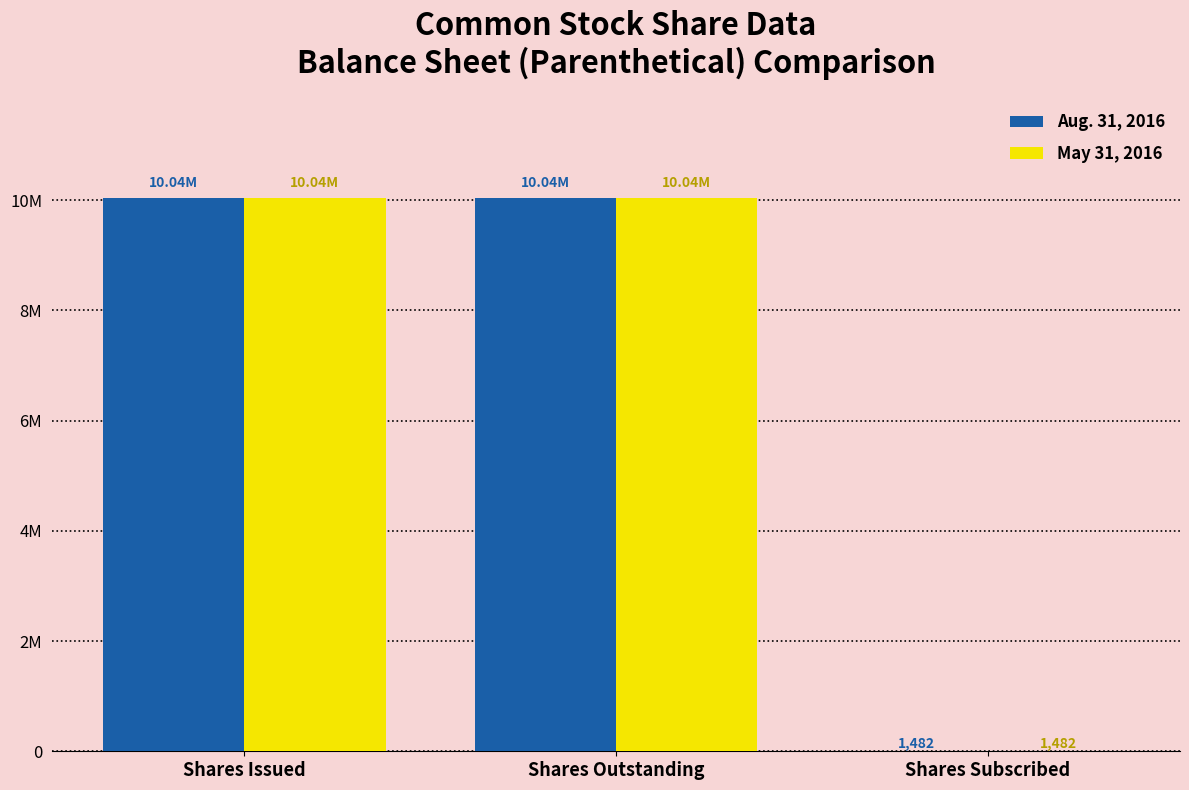

The value of May 31, 2016 at Shares Subscribed is 2608. True or false?

False